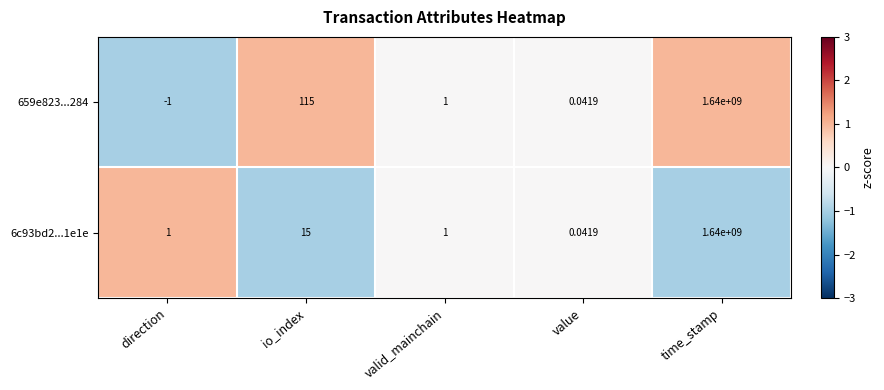

Where is 659e823...284 nearest to the value 819999999?

io_index